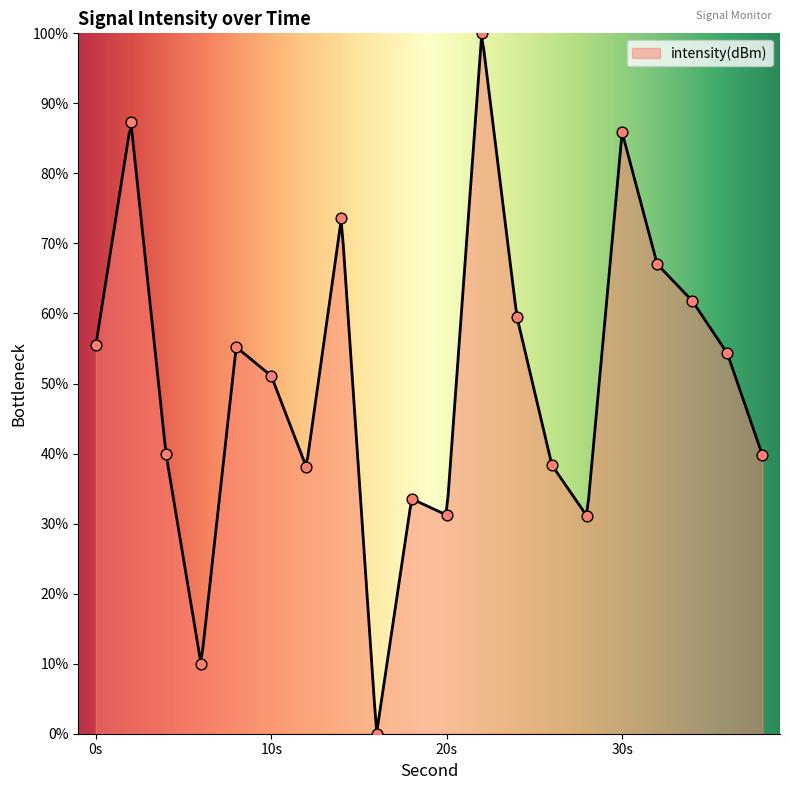

Between 12 and 6, which is larger?

12